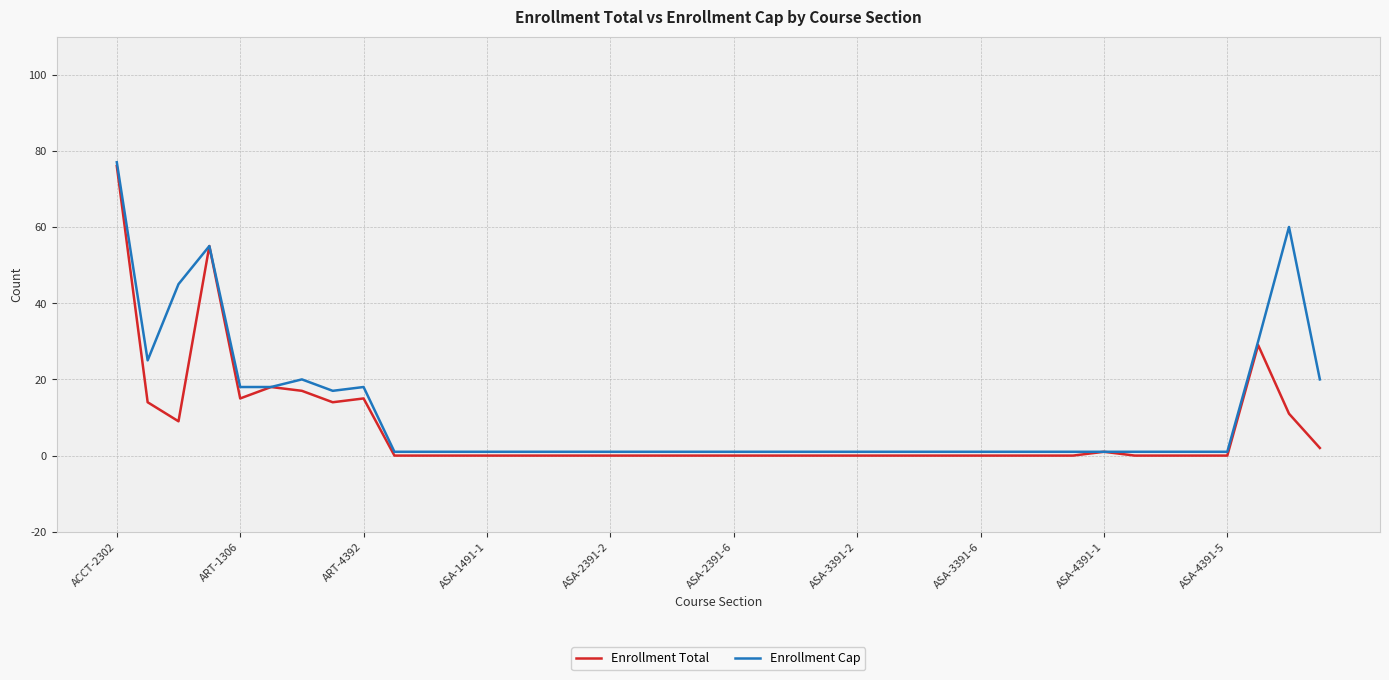

What is the maximum value shown in the chart?

77